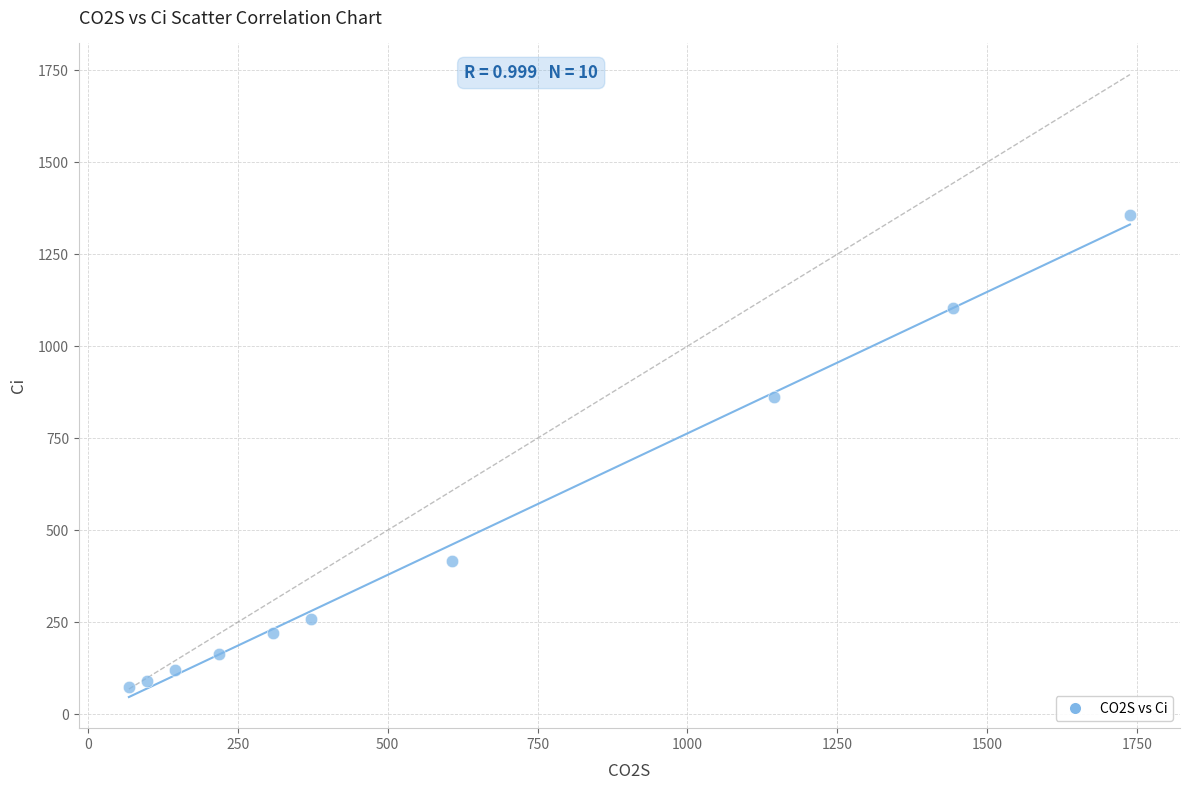

What Y value in the scatter plot is closest to 714?

861.7